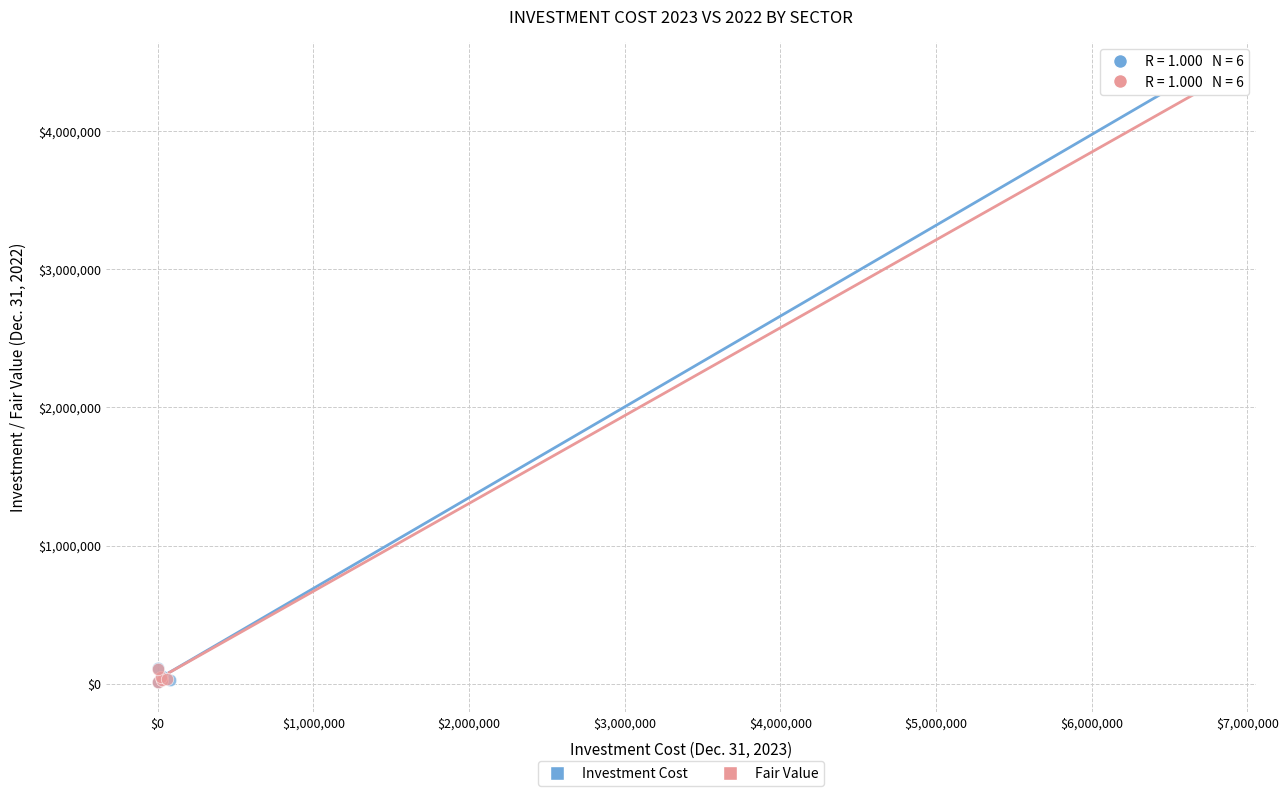

Which series has the widest spread of Y values?

Investment Cost